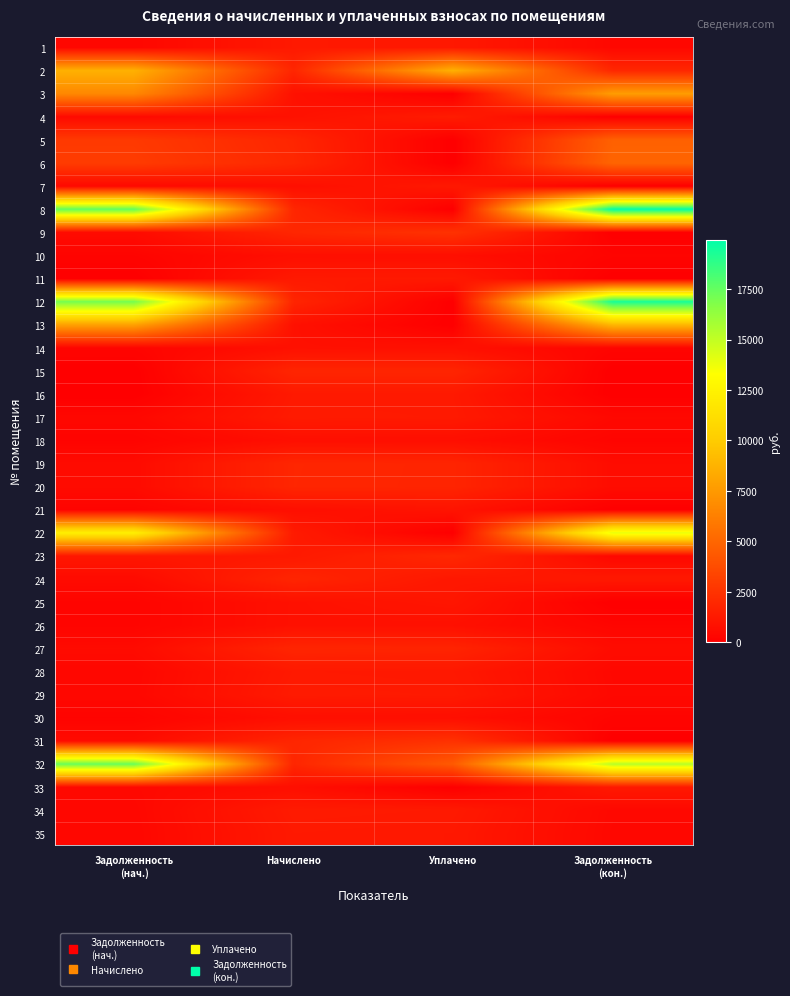

Between Задолженность (нач.) and Начислено, which series saw the biggest shift?

8